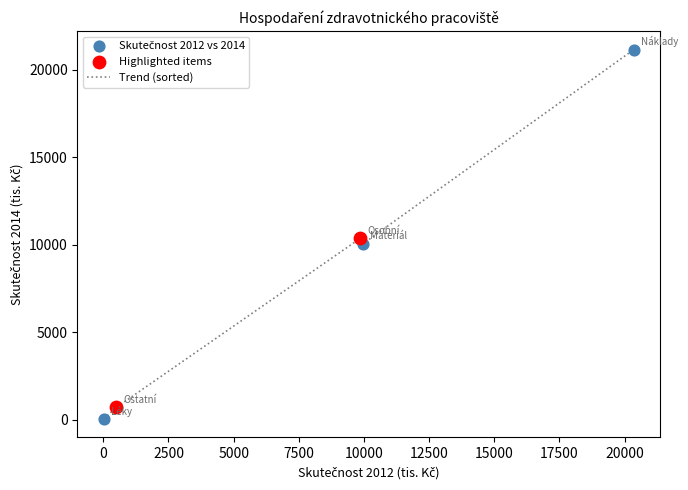

What is the average value?

8466.8